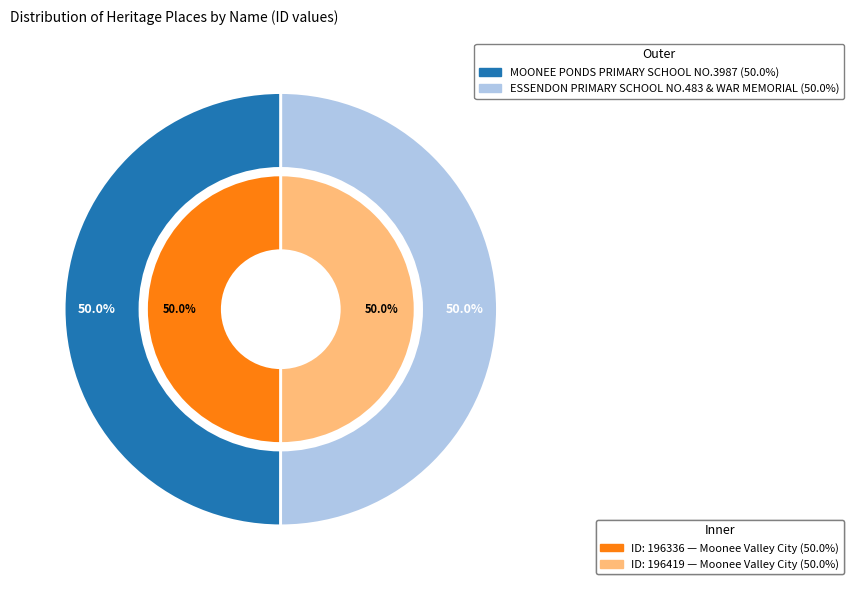

What is the largest slice in the pie chart?

ESSENDON PRIMARY SCHOOL NO.483 & WAR MEMORIAL